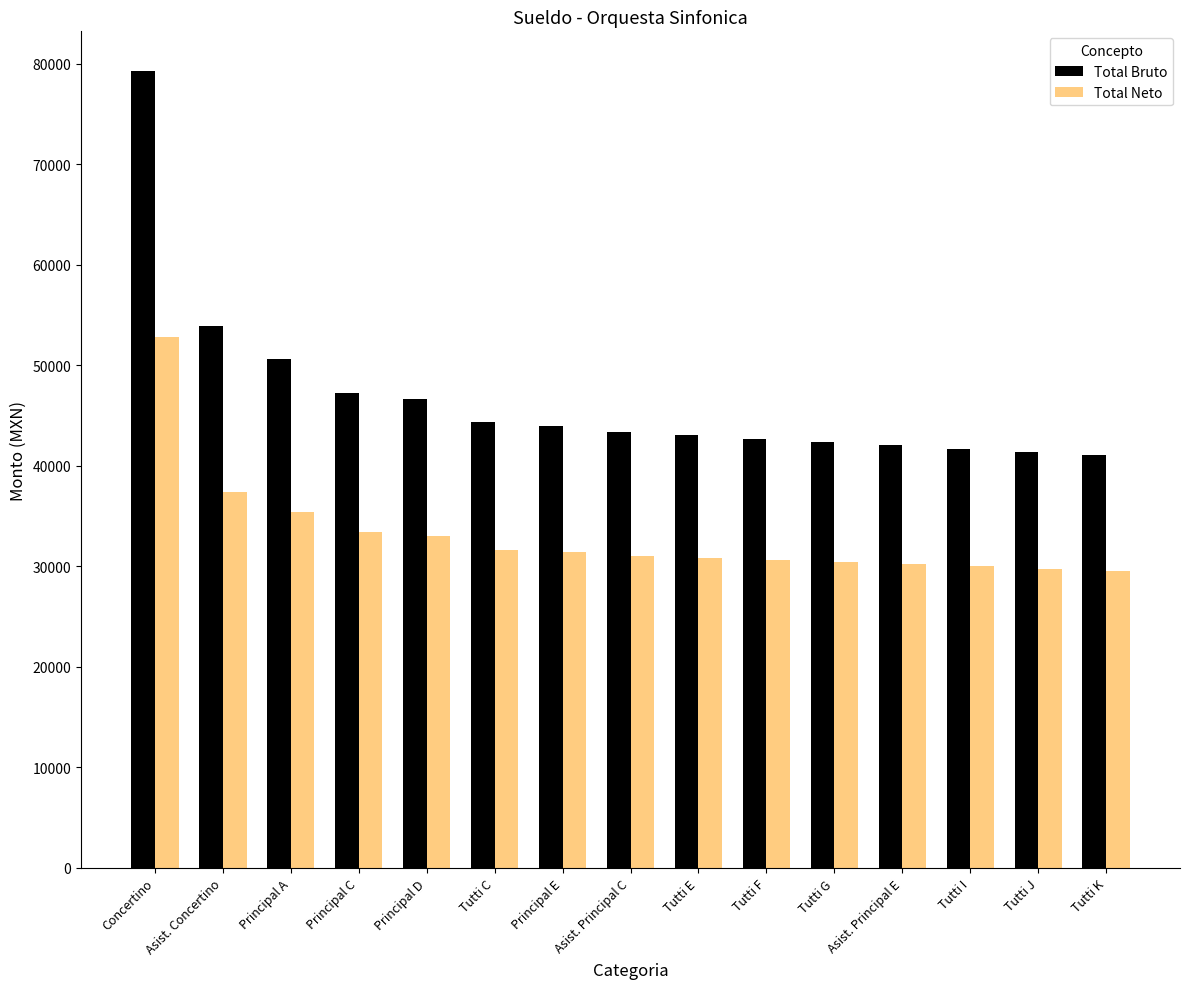

What are all the series names shown in the legend?

Total Bruto, Total Neto